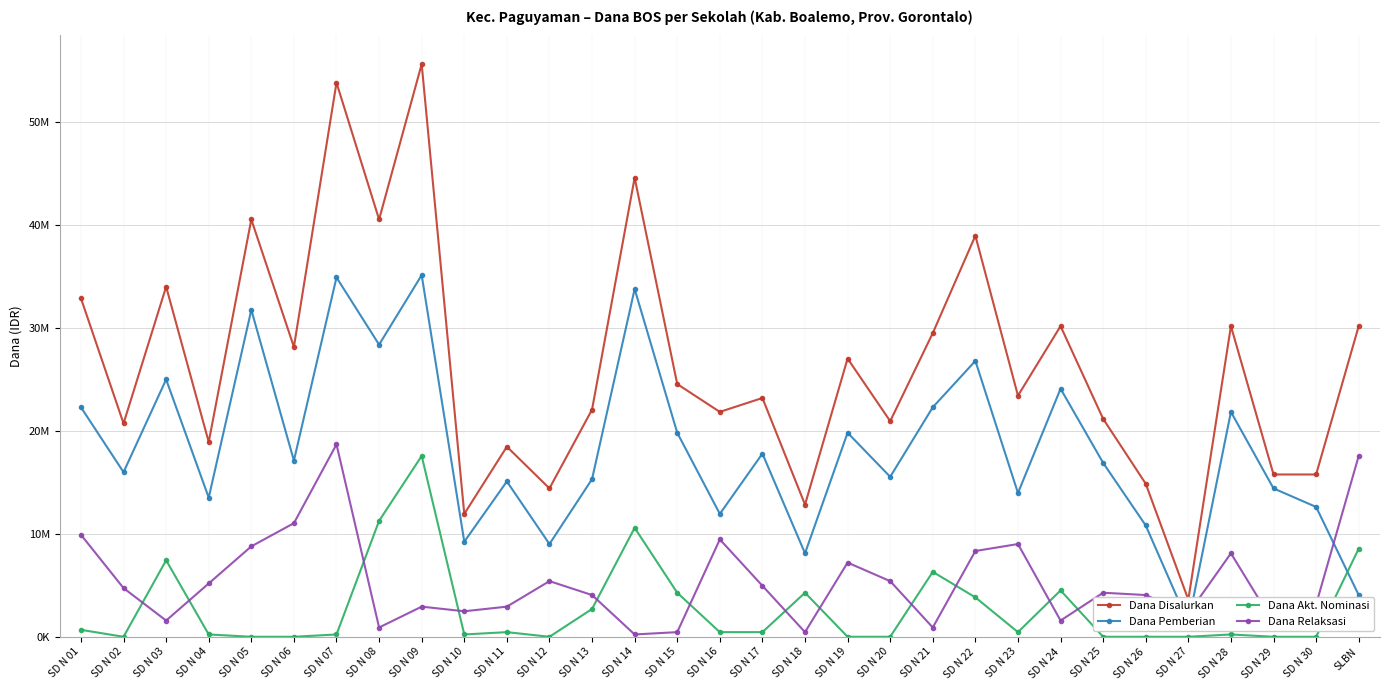

Reading right to left, what are all the values shown in this chart?

Dana Disalurkan: 30150000	15750000	15750000	30150000	3600000	14850000	21150000	30150000	23400000	38925000	29475000	20925000	27000000	12825000	23175000	21825000	24525000	44550000	22050000	14400000	18450000	11925000	55575000	40500000	53775000	28125000	40500000	18900000	33975000	20700000	32850000
Dana Pemberian: 4050000	12600000	14400000	21825000	1350000	10800000	16875000	24075000	13950000	26775000	22275000	15525000	19800000	8100000	17775000	11925000	19800000	33750000	15300000	9000000	15075000	9225000	35100000	28350000	34875000	17100000	31725000	13500000	24975000	15975000	22275000
Dana Akt. Nominasi: 8550000	0	0	225000	0	0	0	4500000	450000	3825000	6300000	0	0	4275000	450000	450000	4275000	10575000	2700000	0	450000	225000	17550000	11250000	225000	0	0	225000	7425000	0	675000
Dana Relaksasi: 17550000	3150000	1350000	8100000	2250000	4050000	4275000	1575000	9000000	8325000	900000	5400000	7200000	450000	4950000	9450000	450000	225000	4050000	5400000	2925000	2475000	2925000	900000	18675000	11025000	8775000	5175000	1575000	4725000	9900000